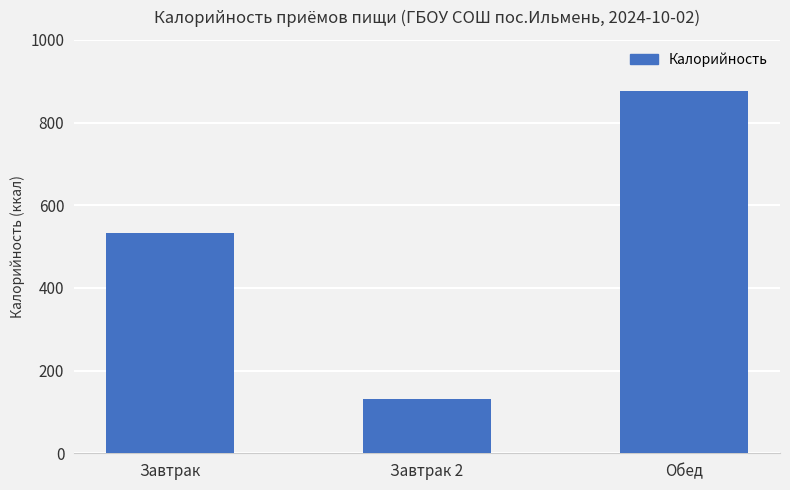

How many bars are there in total?

3